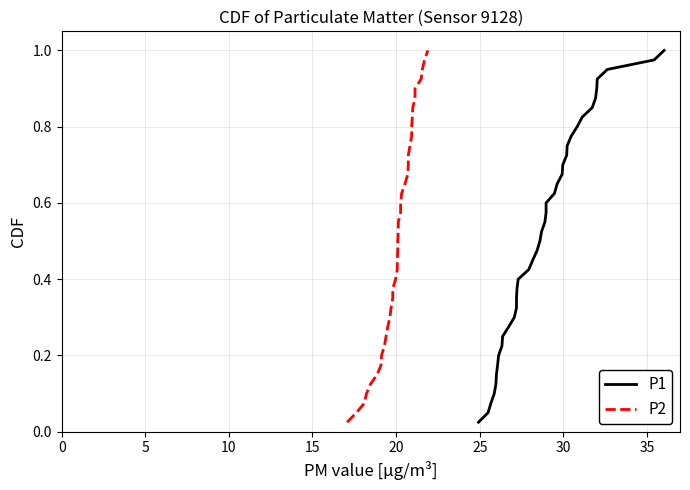

What is the value of the P2 point at the 24th from the left?

0.6